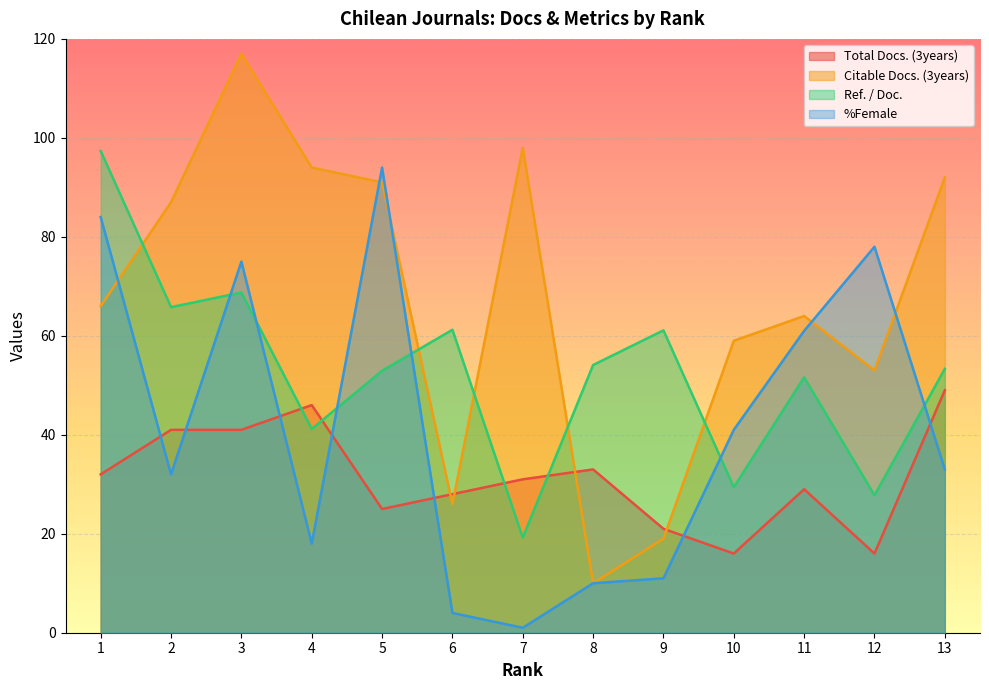

Which series has the widest spread of values?

Citable Docs. (3years)